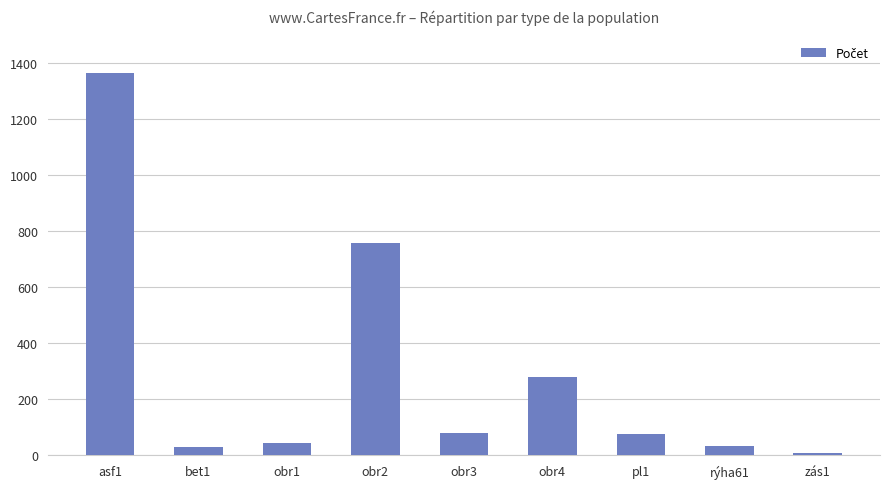

What is the change in value from asf1 to pl1?

-1287